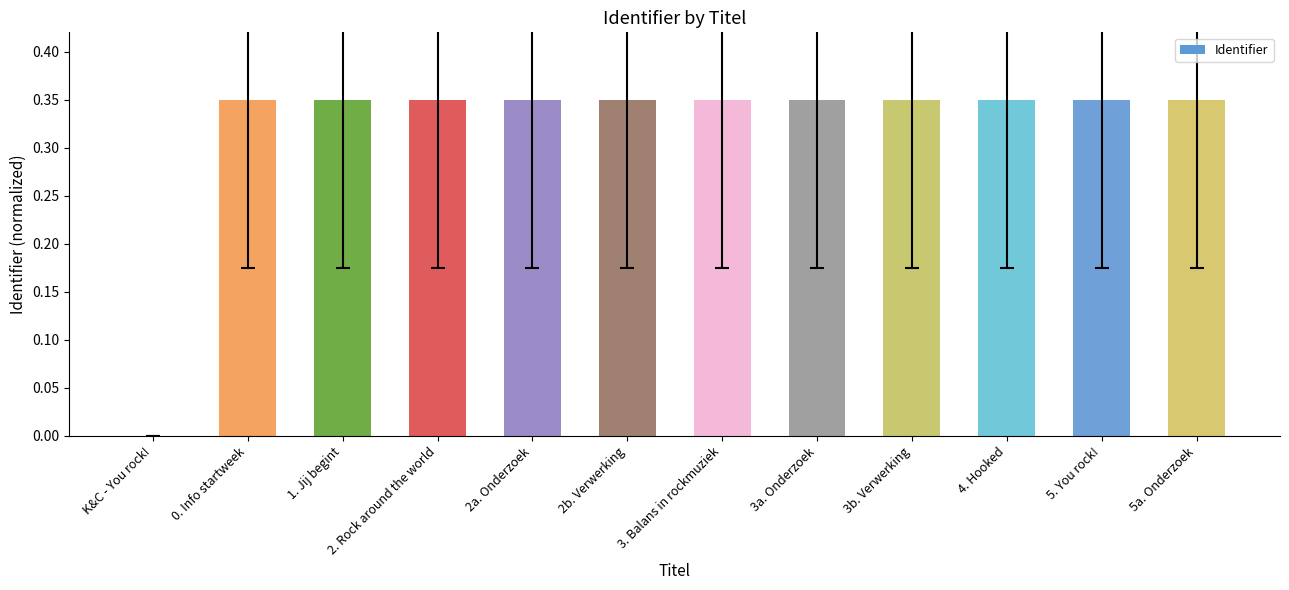

Does the chart contain stacked bars?

No